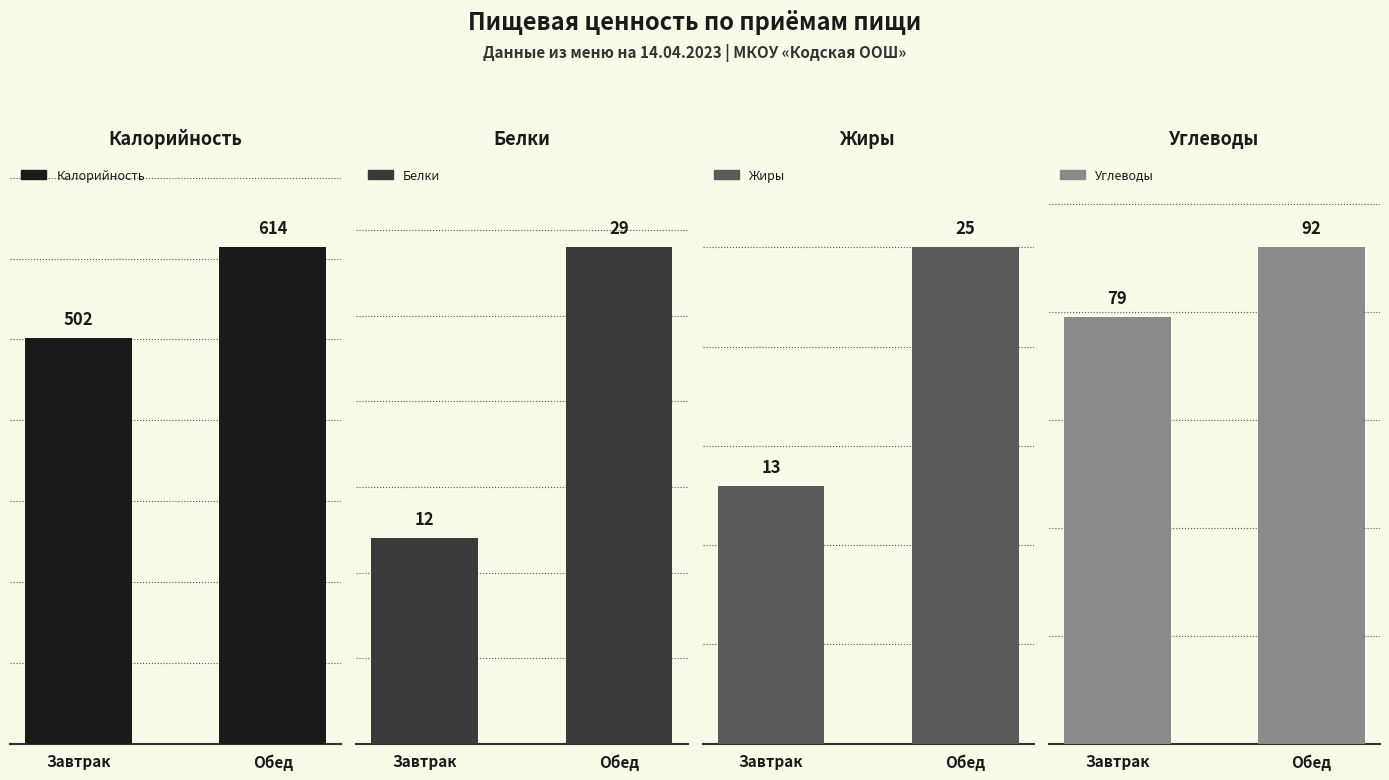

Which series has the largest total across all categories?

Калорийность